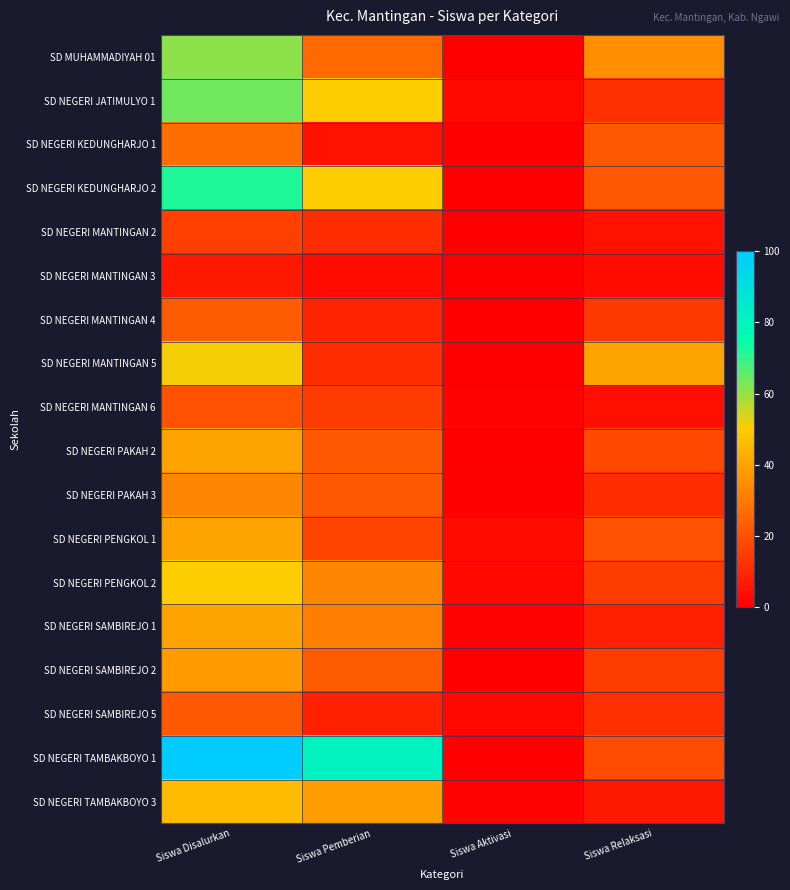

Which category has the highest value across all series?

Siswa Disalurkan